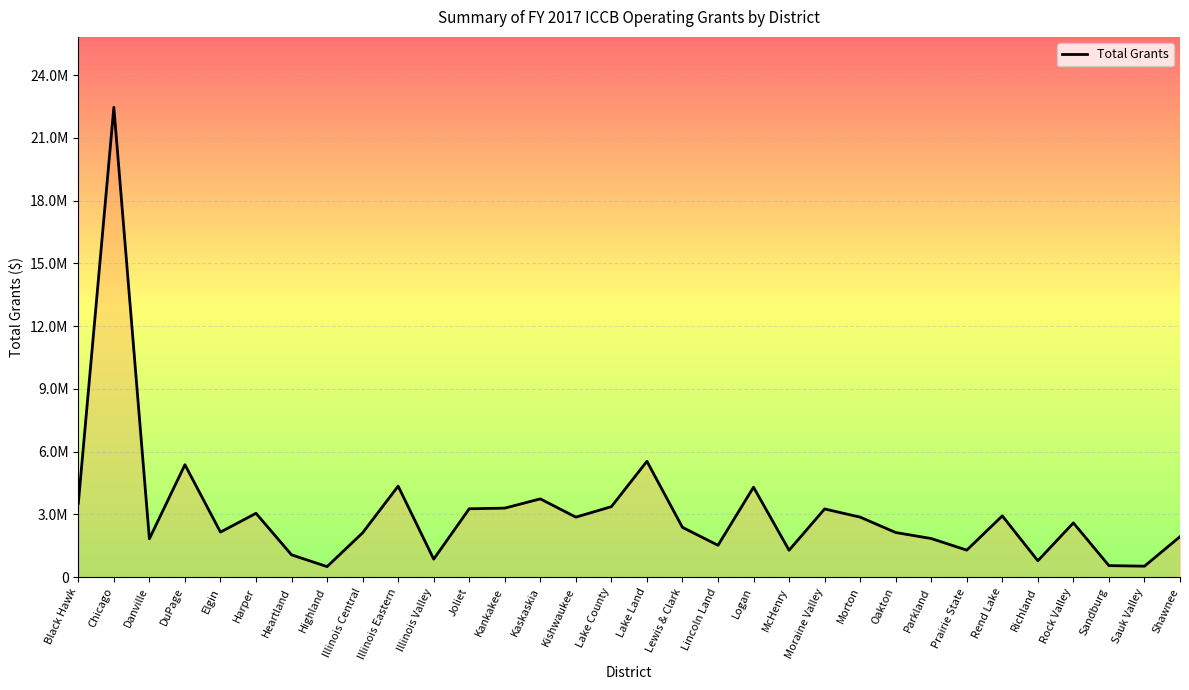

What is the sum of the values at Elgin and Lincoln Land?

3678813